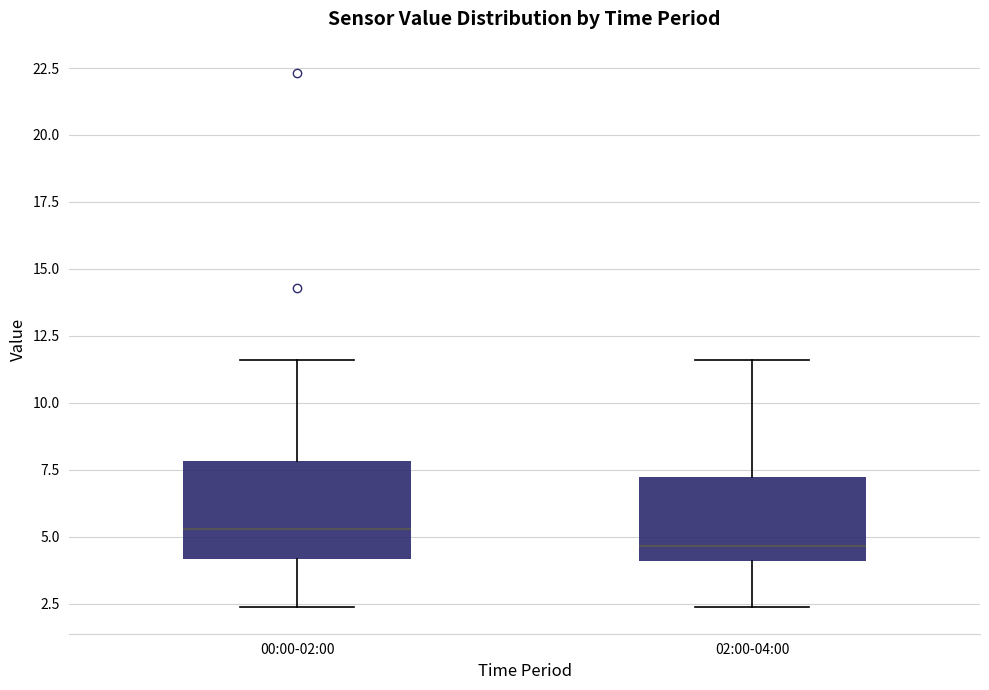

Reading left to right, transcribe this box plot: for each box, give where its median line is, the range the box spans, and where its two whiskers end, as read against the y-axis. The values are not printed on the chart, so give them approximately, as read against the axis.

00:00-02:00: median 5.5, box 4.0 to 8.0, whiskers 2.5 to 11.5
02:00-04:00: median 4.5, box 4.0 to 7.0, whiskers 2.5 to 11.5